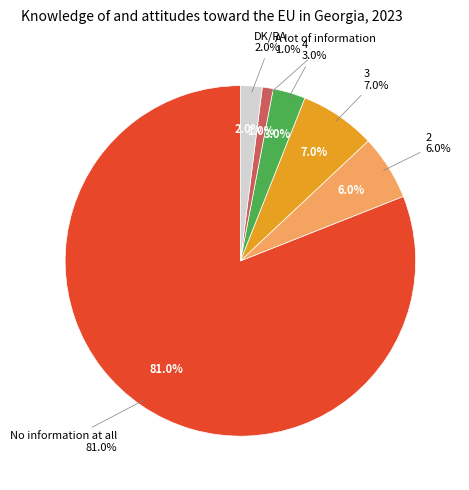

To the nearest percent, what is the difference between the largest and smallest slice percentages?

80%